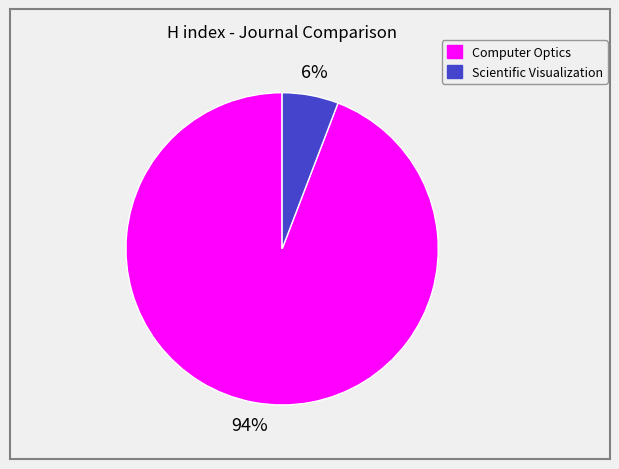

Is it true that Scientific Visualization is 6% of the pie?

True